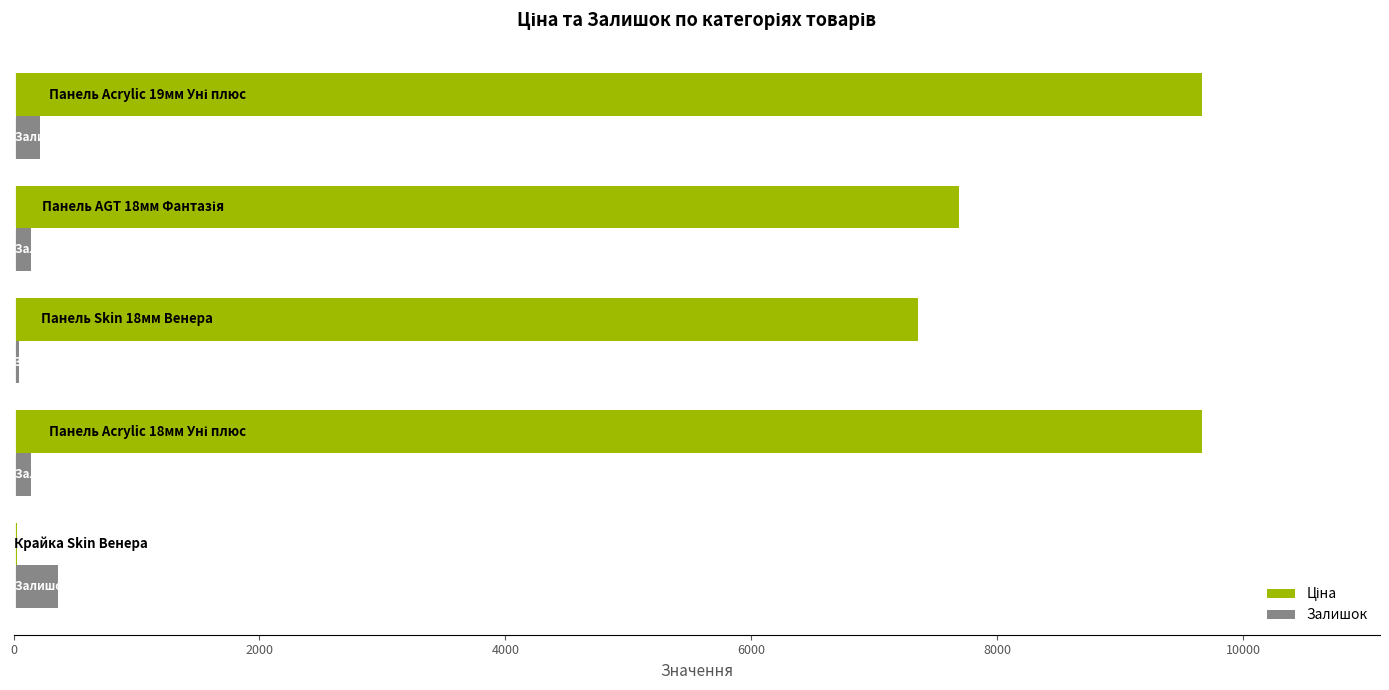

What is the sum of all Залишок values?

905.0